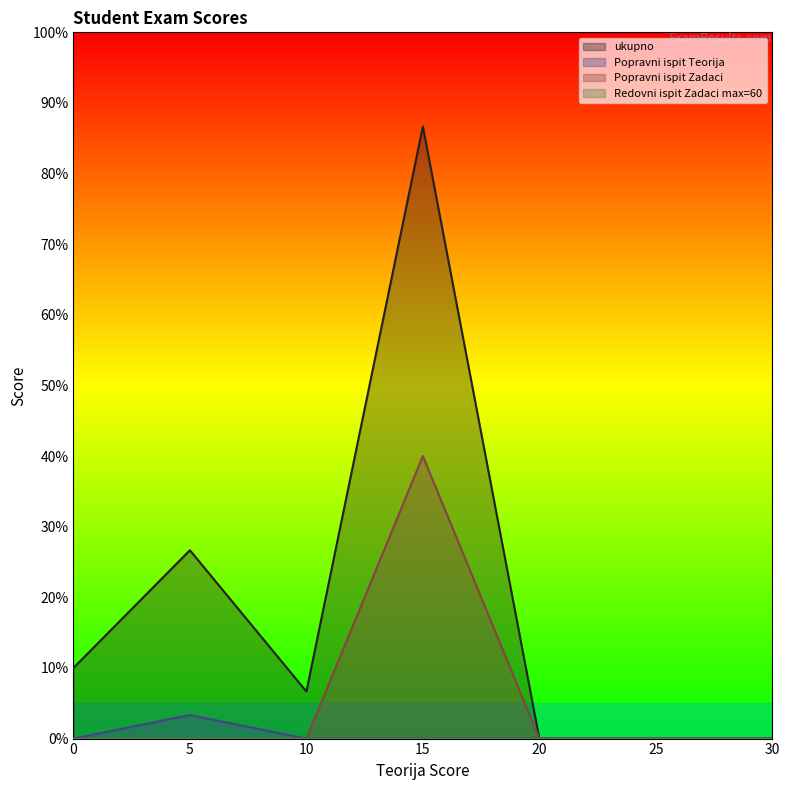

Does the chart display data point markers on the line(s)?

No